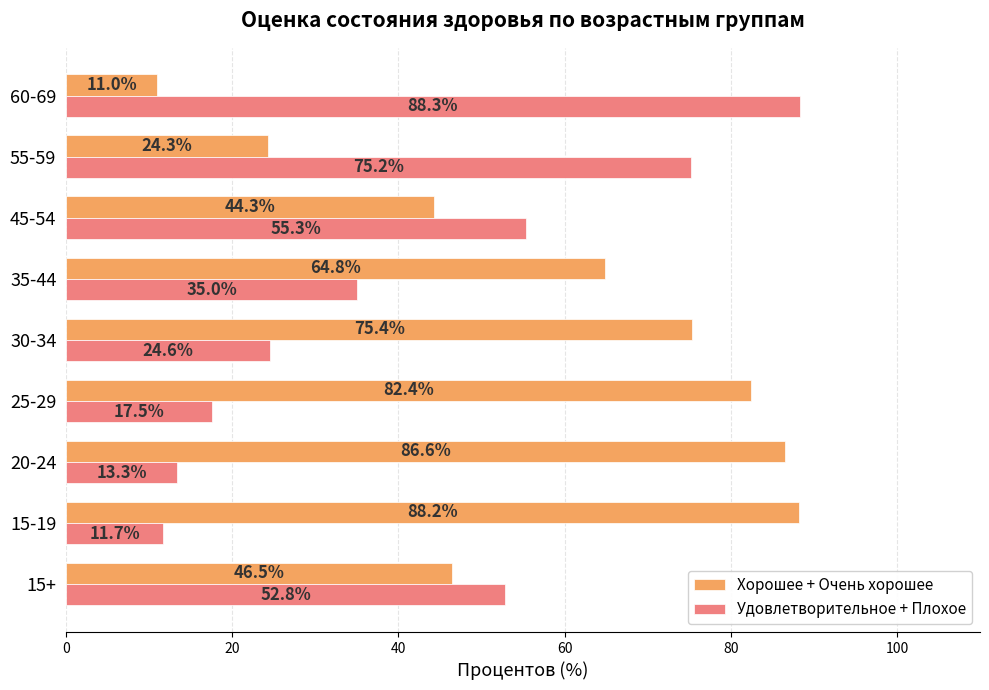

True or false: Удовлетворительное + Плохое has a value of 75.2 at 55-59.

True